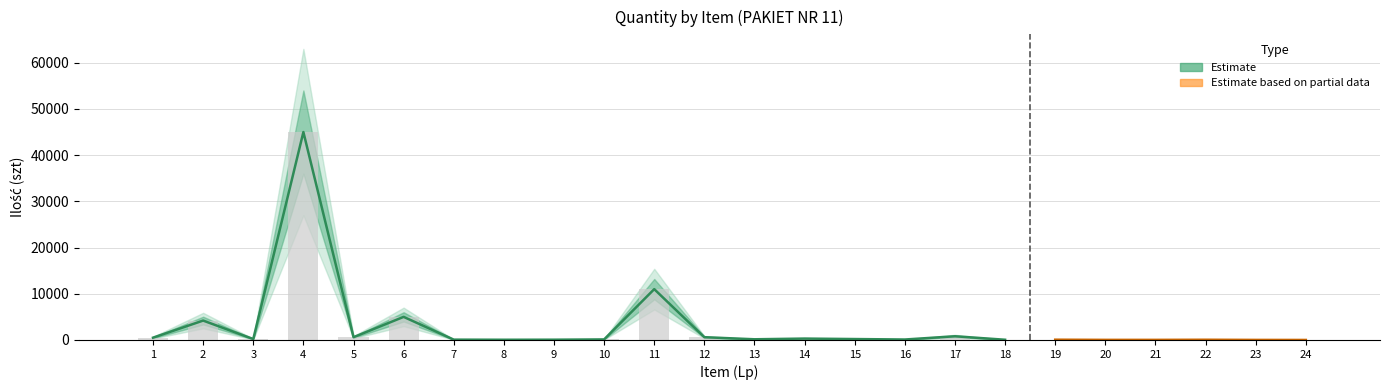

Is it true that Ilość equals 5385.1 at 11?

False